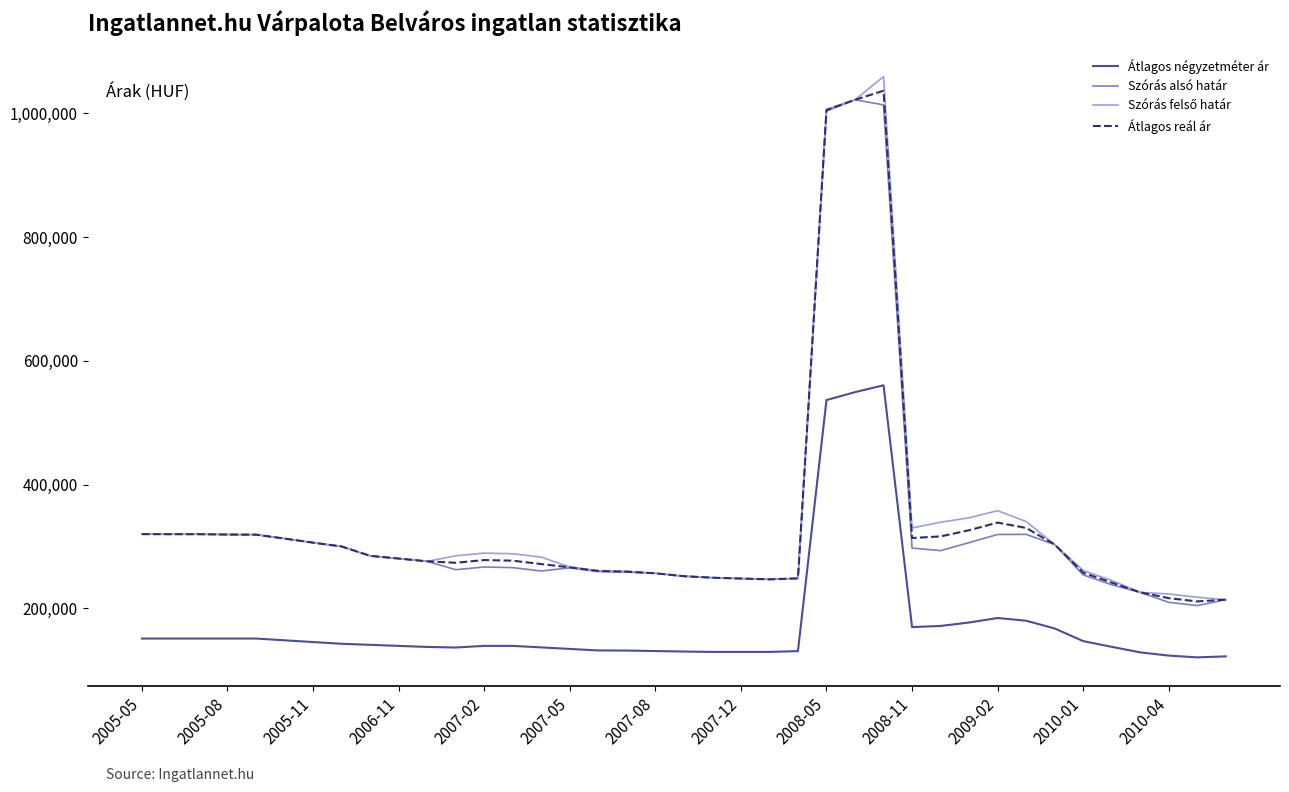

What is the highest value of the Átlagos négyzetméter ár series?

560647